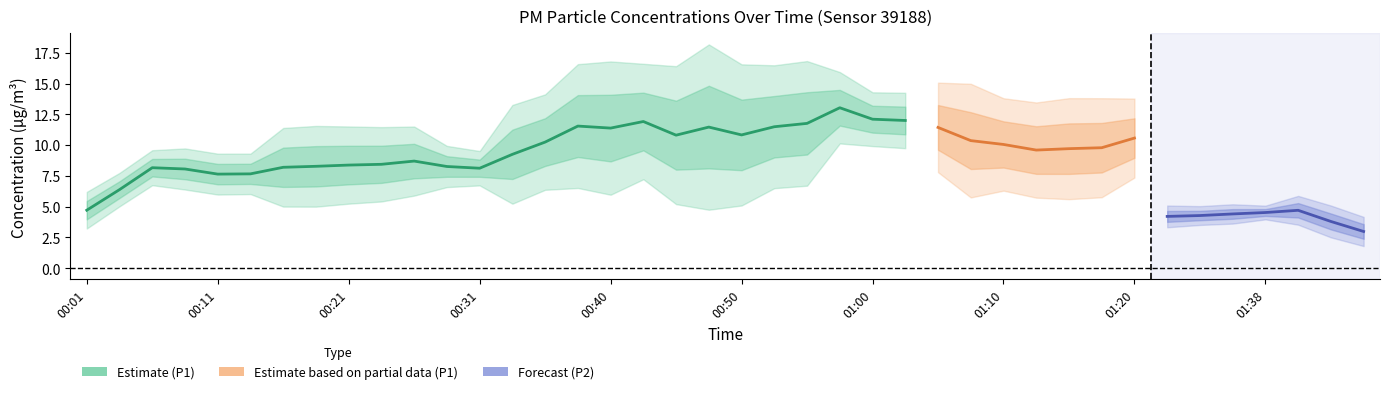

What is the label of the 5th point from the left?

00:11